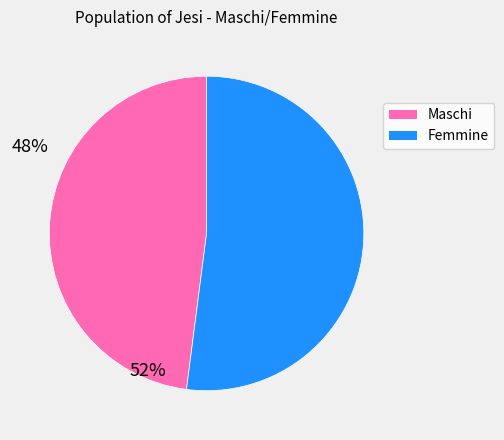

The Maschi slice represents 48% of the pie. True or false?

True